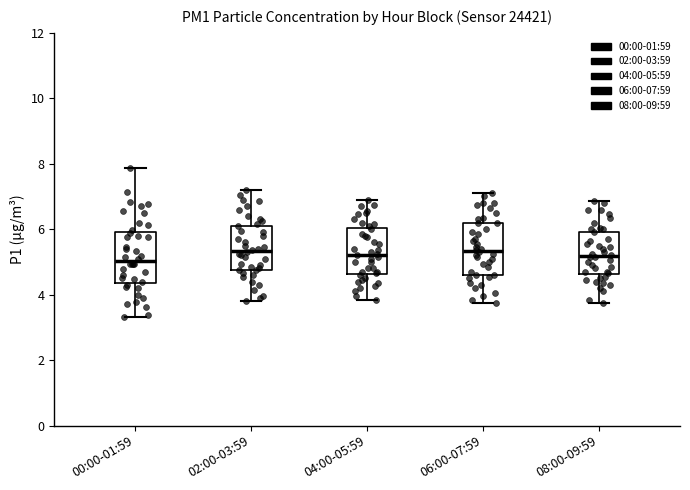

Reading left to right, read every box against the y-axis: the position of its median line, the range the box covers, and the ends of its whiskers. The values are not printed on the chart, so give them approximately, as read against the axis.

00:00-01:59: median 5.0, box 4.4 to 6.0, whiskers 3.4 to 7.8
02:00-03:59: median 5.4, box 4.8 to 6.2, whiskers 3.8 to 7.2
04:00-05:59: median 5.2, box 4.6 to 6.0, whiskers 3.8 to 7.0
06:00-07:59: median 5.4, box 4.6 to 6.2, whiskers 3.8 to 7.2
08:00-09:59: median 5.2, box 4.6 to 6.0, whiskers 3.8 to 6.8